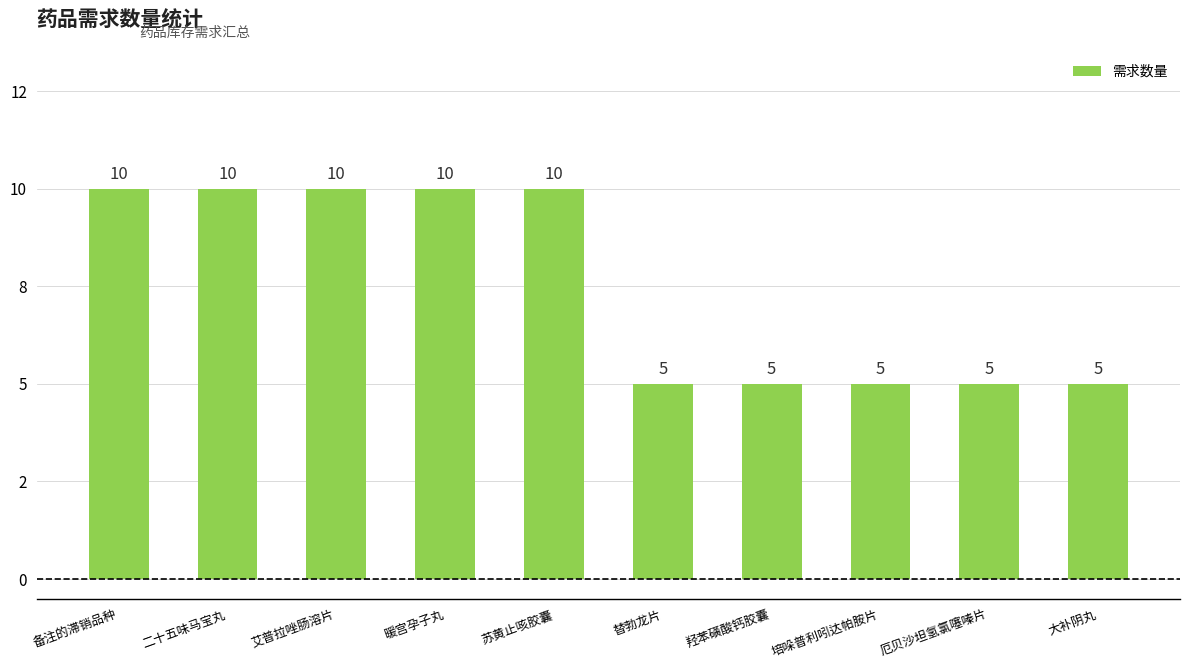

Are the bars grouped side by side (vs. stacked)?

No